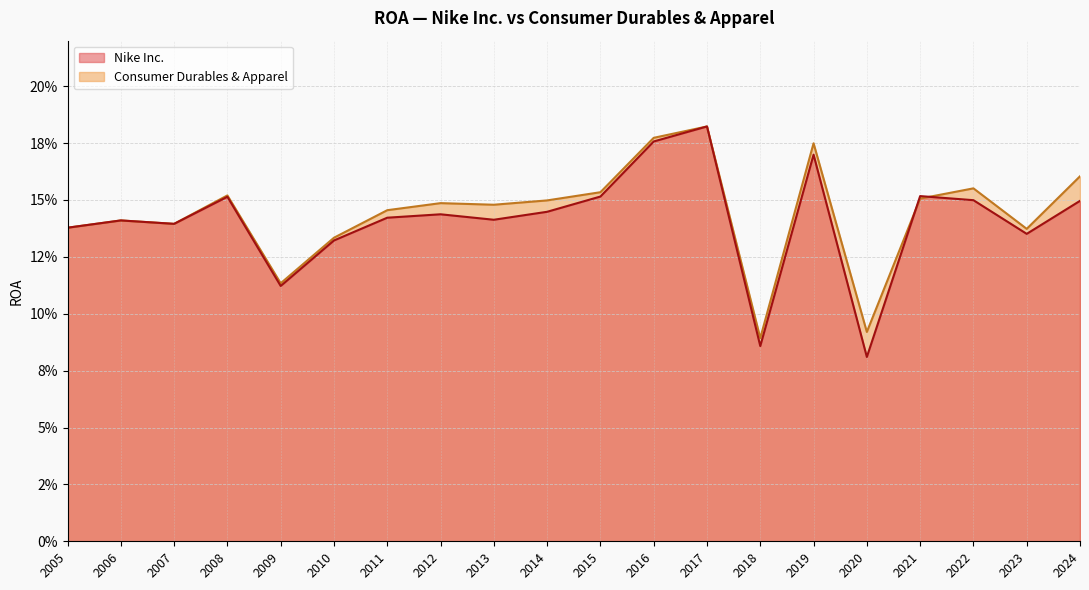

At which category is the sum across all series the highest?

2017